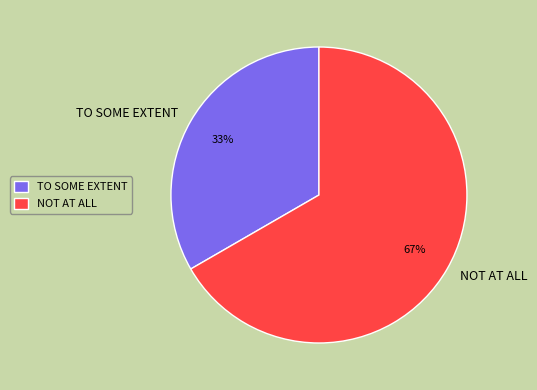

The NOT AT ALL slice represents 73% of the pie. True or false?

False